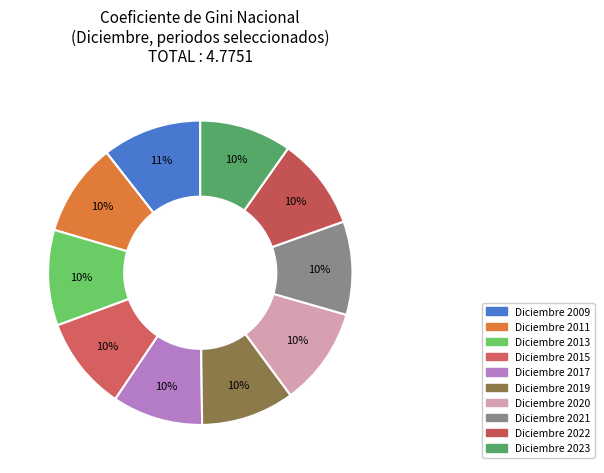

How many slices are in this pie chart?

10